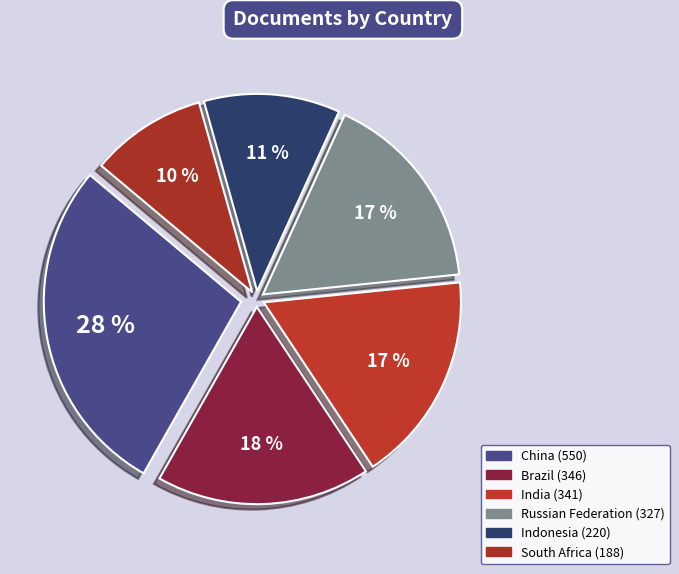

What is the total percentage of China and Brazil?

45.4%